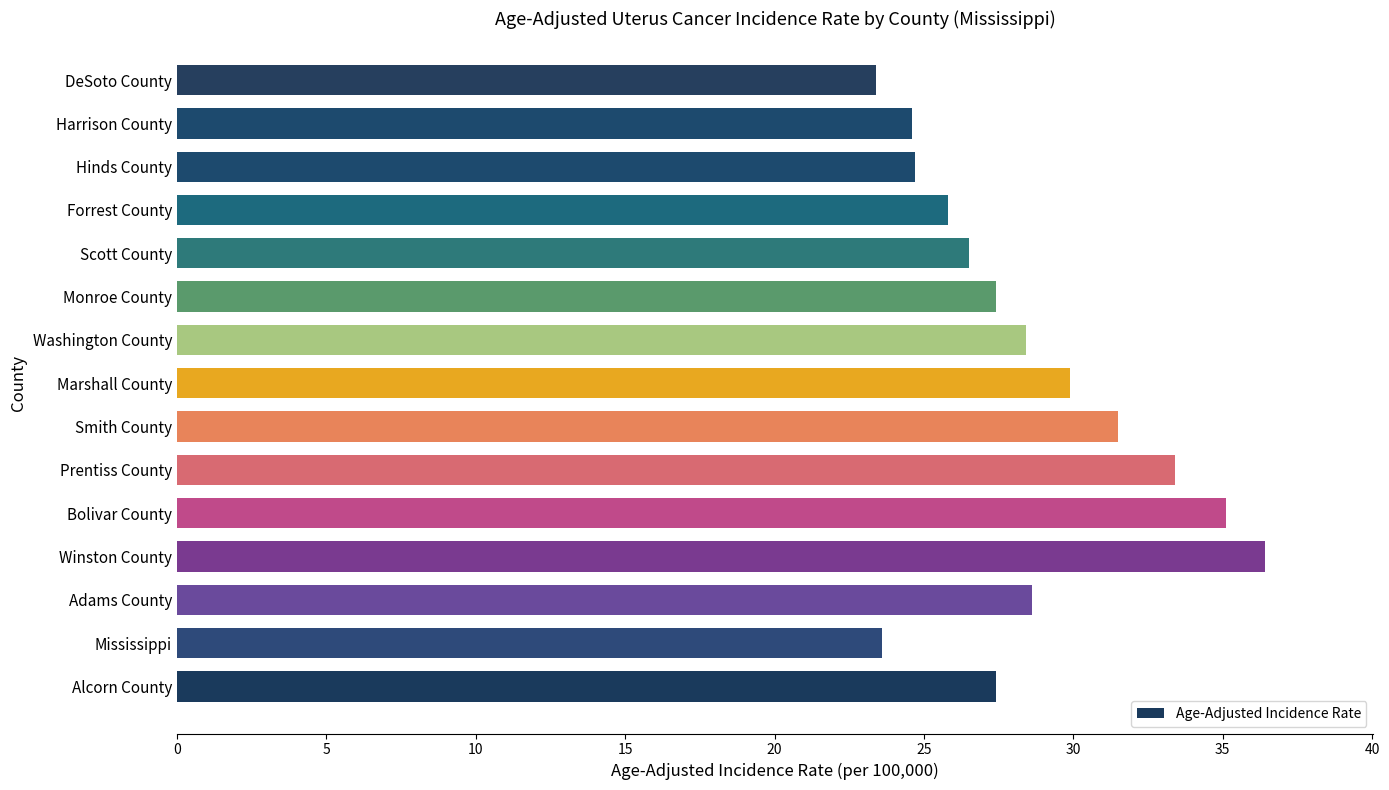

Approximately how many times larger is the value at Harrison County compared to DeSoto County?

1.1